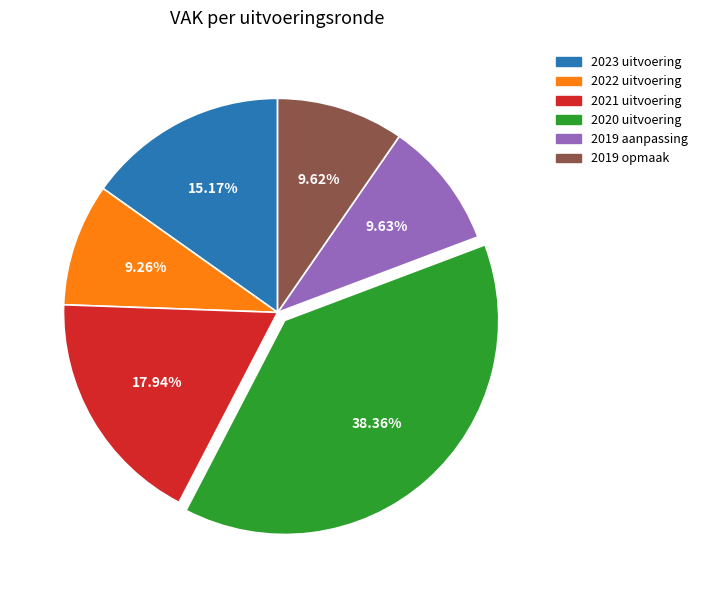

To the nearest percent, what is the average slice percentage?

17%